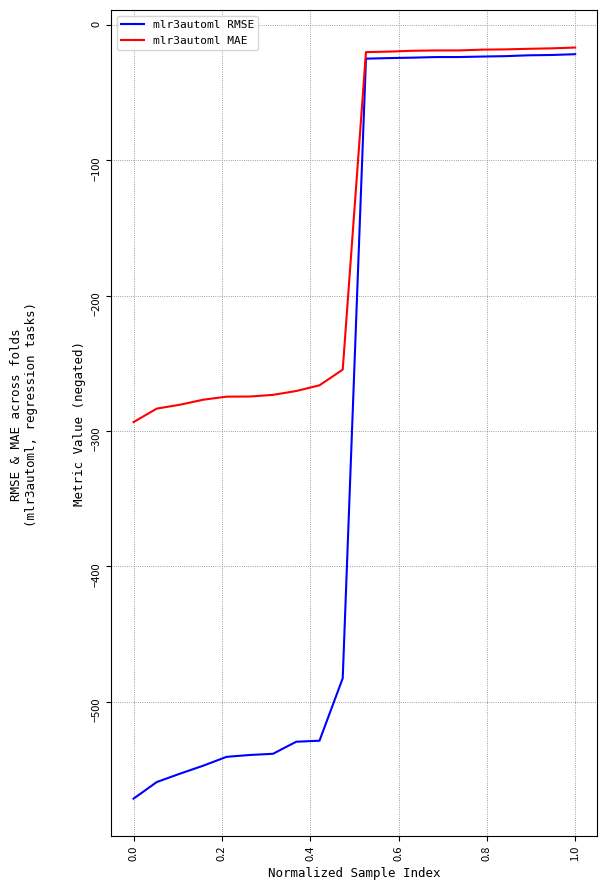

Which series has the largest total across all categories?

mlr3automl MAE